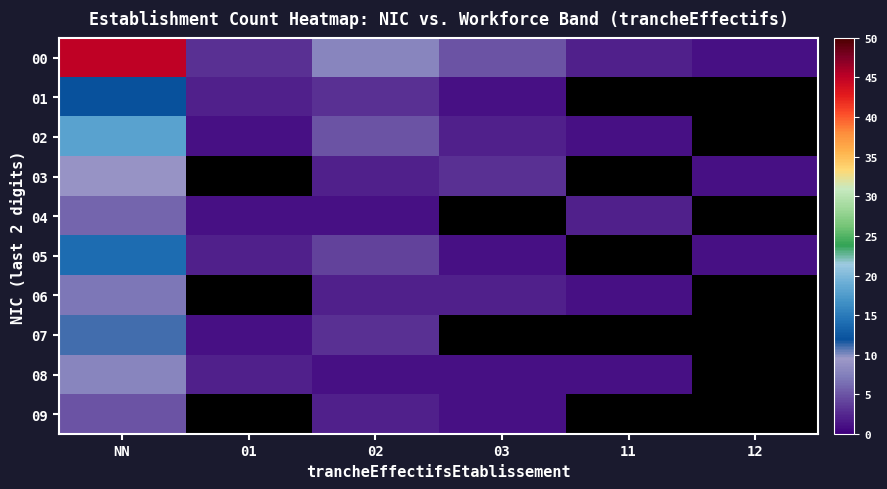

What is the approximate value of 04 at NN?

6.0